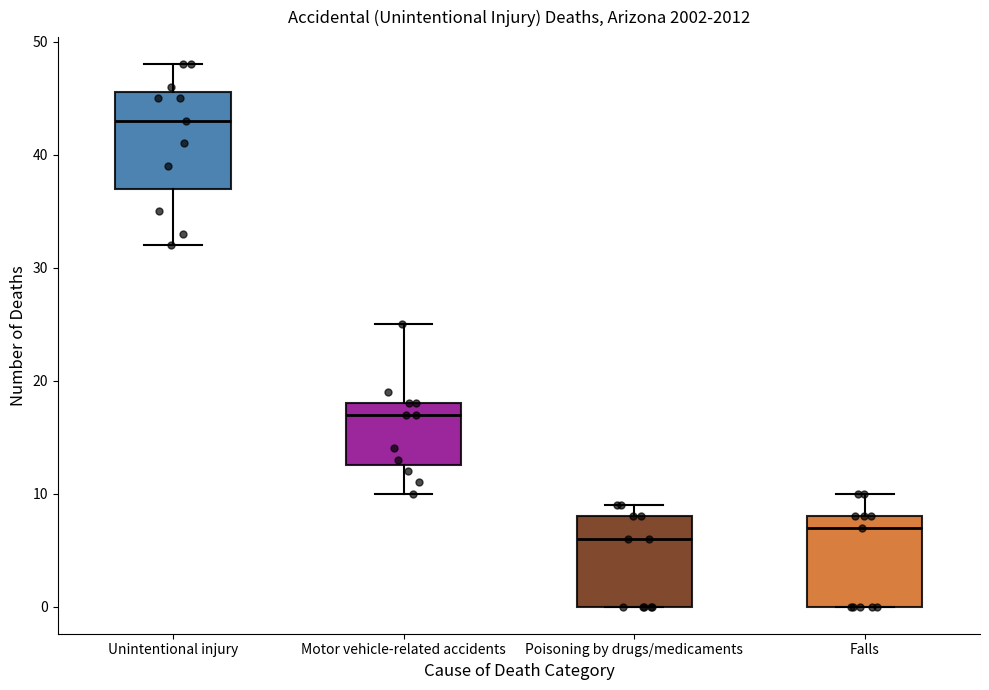

Which box has the highest median line?

Unintentional injury